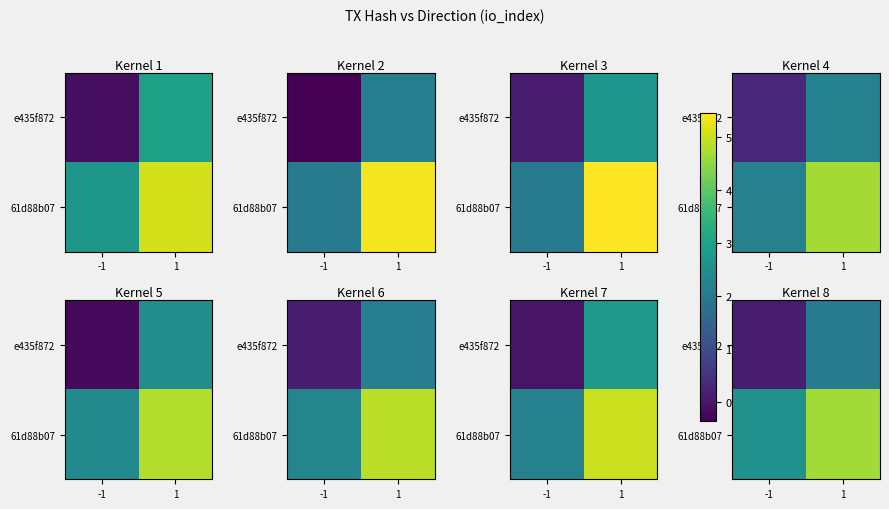

Between -1 and 1, which series saw the biggest shift?

61d88b07